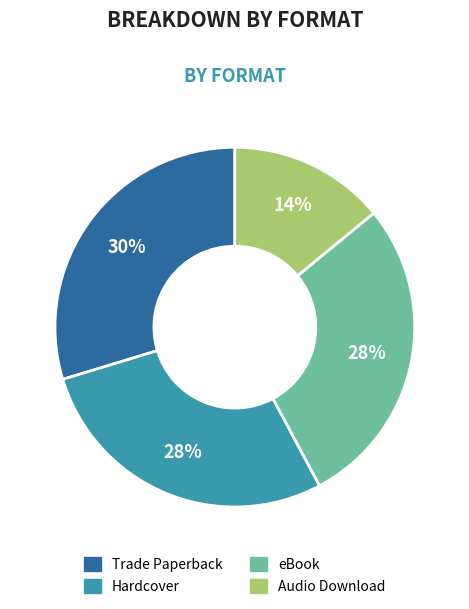

Does any single category account for the majority?

No